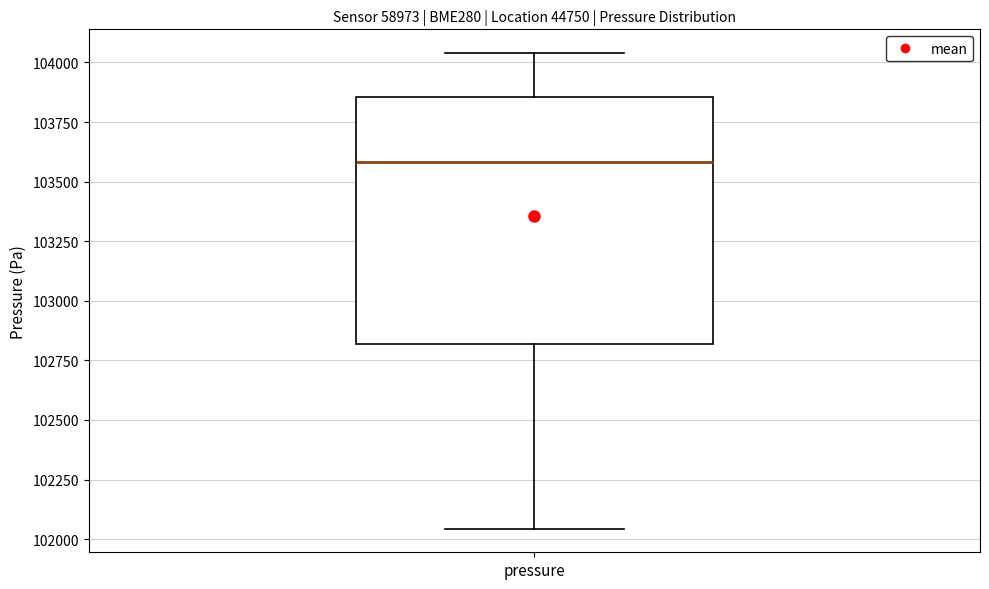

Where is the lower edge of the box for pressure on the y-axis? The values are not printed on the chart, so give them approximately, as read against the axis.

102800